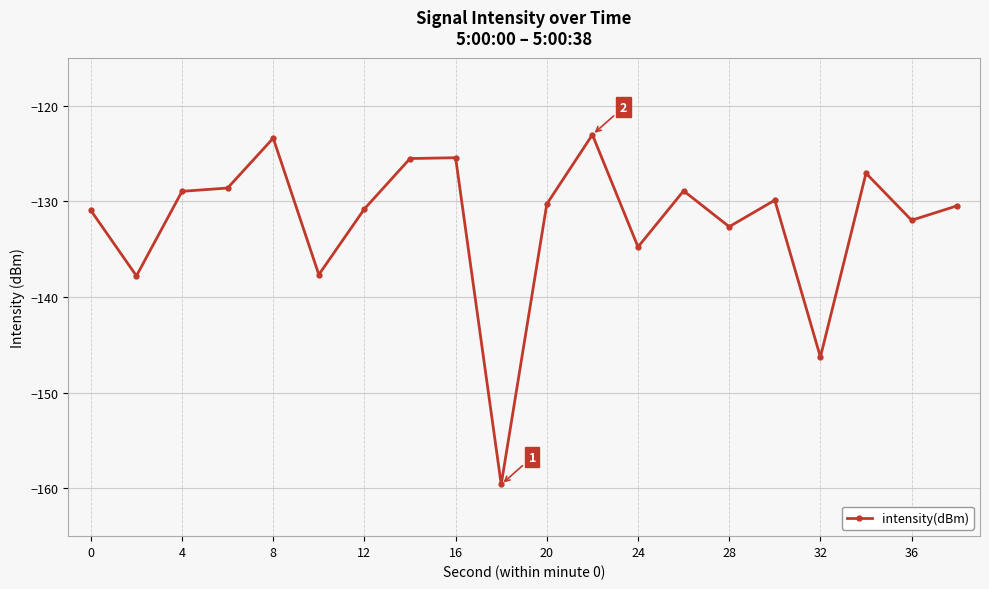

True or false: there are more than 0 points higher than both neighbors.

True